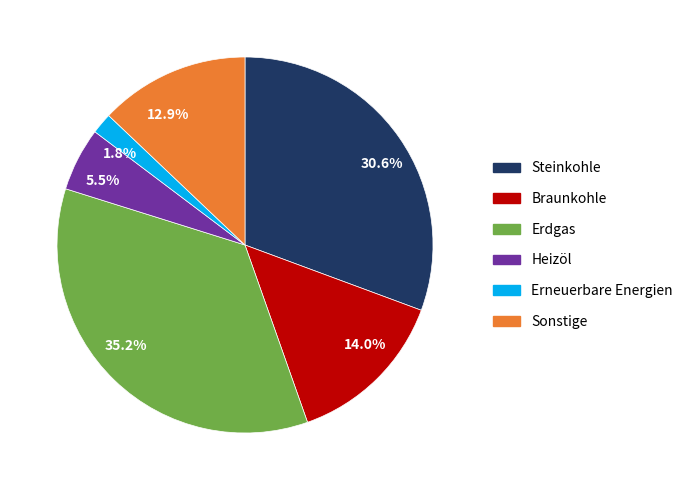

Between 1.8% and 12.9%, which is larger?

12.9%